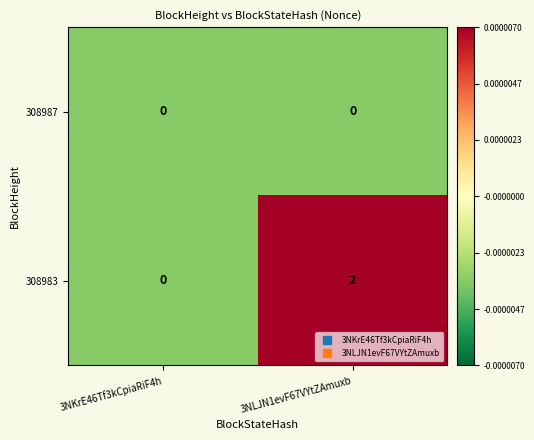

Reading right to left, extract all data points from this chart.

308987: 0	0
308983: 2	0